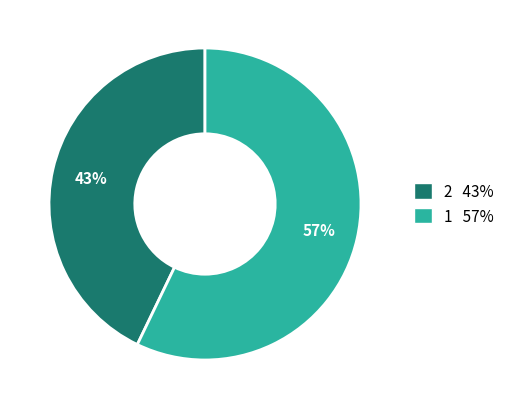

What percentage is the 1 slice, to the nearest percent?

57%